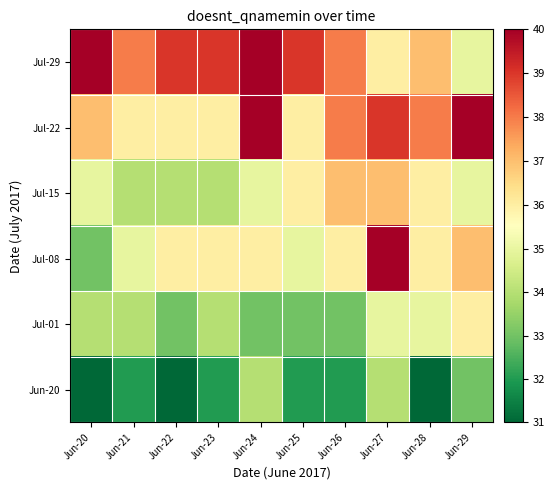

Reading left to right, transcribe all the data shown in this chart.

Jul-29: Jun-20=40	Jun-21=38	Jun-22=39	Jun-23=39	Jun-24=40	Jun-25=39	Jun-26=38	Jun-27=36	Jun-28=37	Jun-29=35
Jul-22: Jun-20=37	Jun-21=36	Jun-22=36	Jun-23=36	Jun-24=40	Jun-25=36	Jun-26=38	Jun-27=39	Jun-28=38	Jun-29=40
Jul-15: Jun-20=35	Jun-21=34	Jun-22=34	Jun-23=34	Jun-24=35	Jun-25=36	Jun-26=37	Jun-27=37	Jun-28=36	Jun-29=35
Jul-08: Jun-20=33	Jun-21=35	Jun-22=36	Jun-23=36	Jun-24=36	Jun-25=35	Jun-26=36	Jun-27=40	Jun-28=36	Jun-29=37
Jul-01: Jun-20=34	Jun-21=34	Jun-22=33	Jun-23=34	Jun-24=33	Jun-25=33	Jun-26=33	Jun-27=35	Jun-28=35	Jun-29=36
Jun-20: Jun-20=31	Jun-21=32	Jun-22=31	Jun-23=32	Jun-24=34	Jun-25=32	Jun-26=32	Jun-27=34	Jun-28=31	Jun-29=33